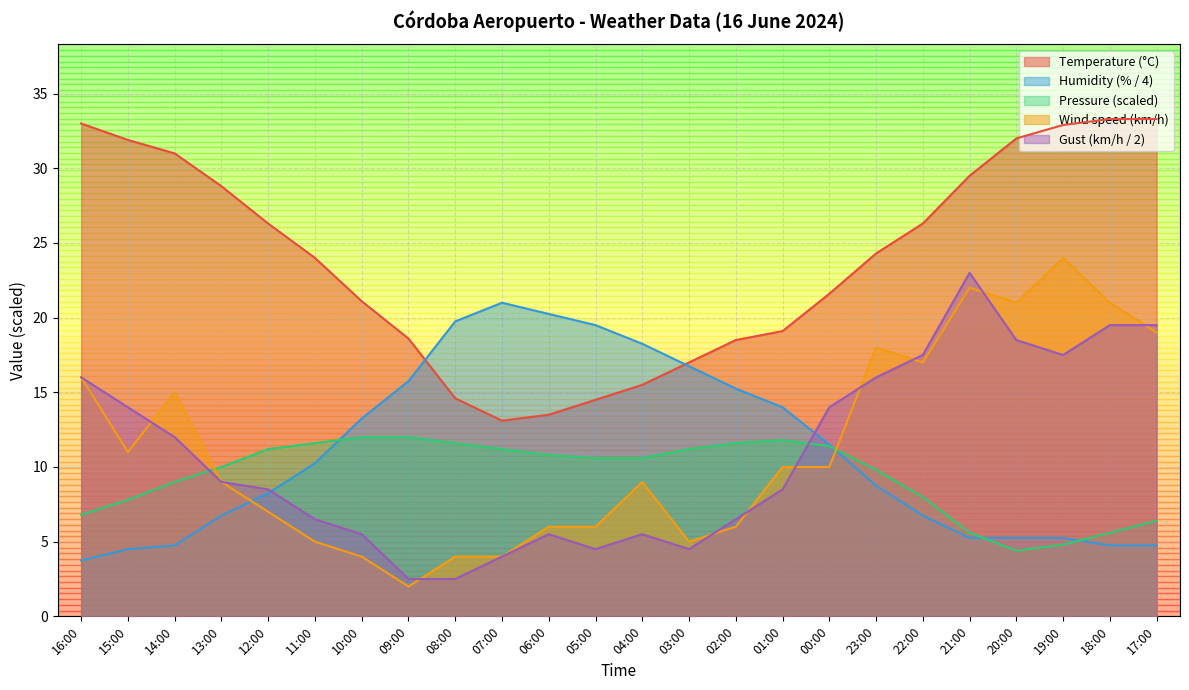

The value of Temperature (°C) at 00:00 is 13.0. True or false?

False